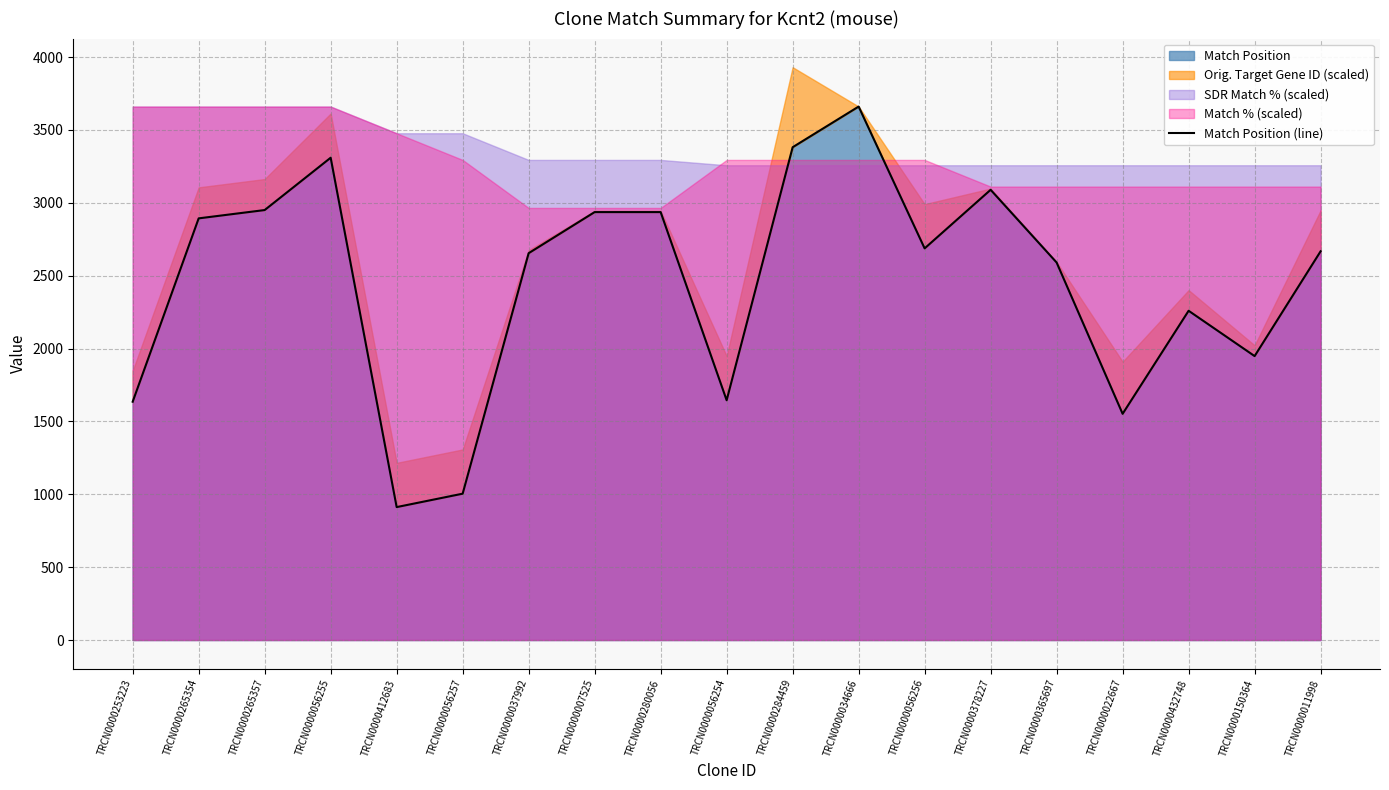

At which category does the data reach its first local peak?

TRCN0000056255